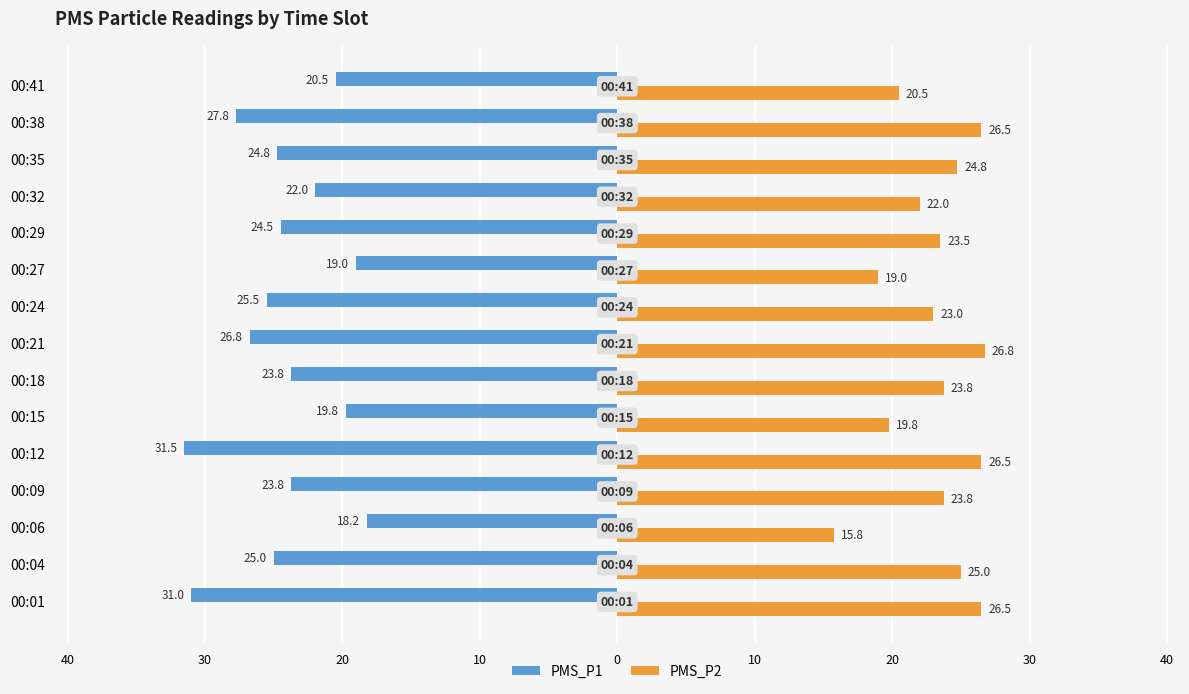

Reading left to right, what are all the values shown in this chart?

PMS_P1: -31.0	-25.0	-18.2	-23.8	-31.5	-19.8	-23.8	-26.8	-25.5	-19.0	-24.5	-22.0	-24.8	-27.8	-20.5
PMS_P2: 26.5	25.0	15.8	23.8	26.5	19.8	23.8	26.8	23.0	19.0	23.5	22.0	24.8	26.5	20.5